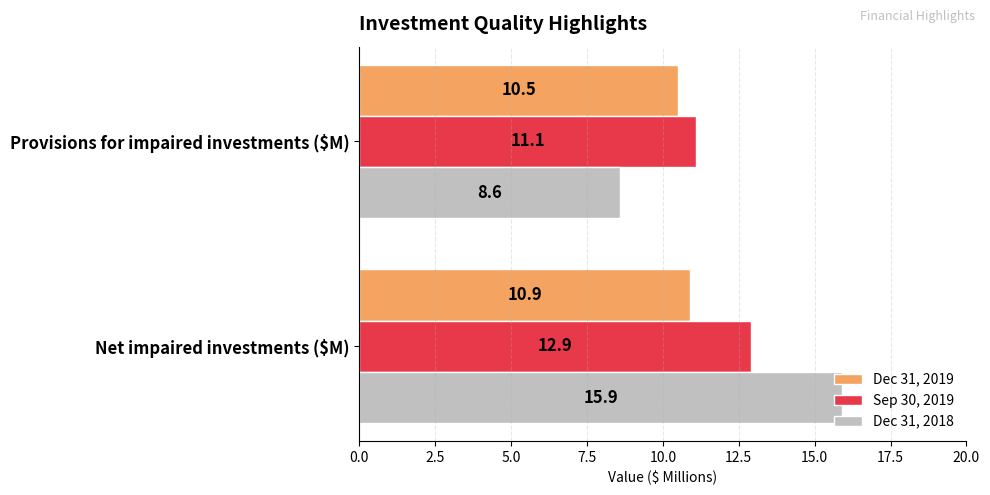

Rank the series by their average value, from highest to lowest.

Dec 31, 2018, Sep 30, 2019, Dec 31, 2019